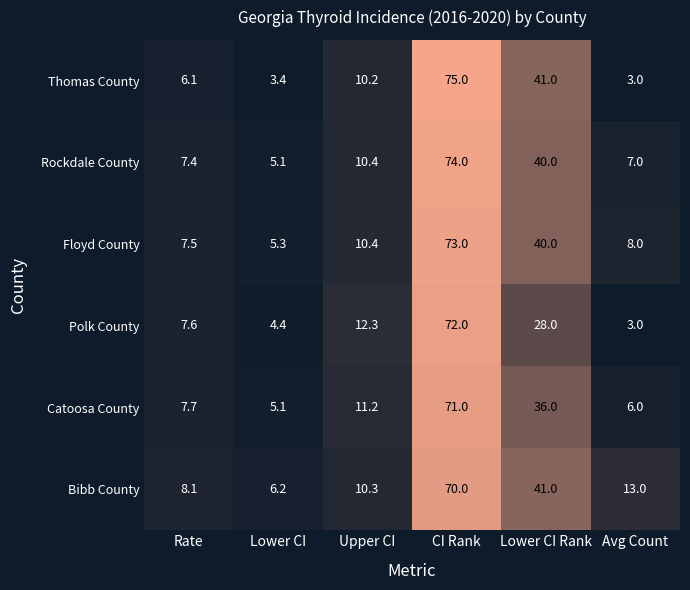

At which label does Thomas County reach its minimum?

Avg Count